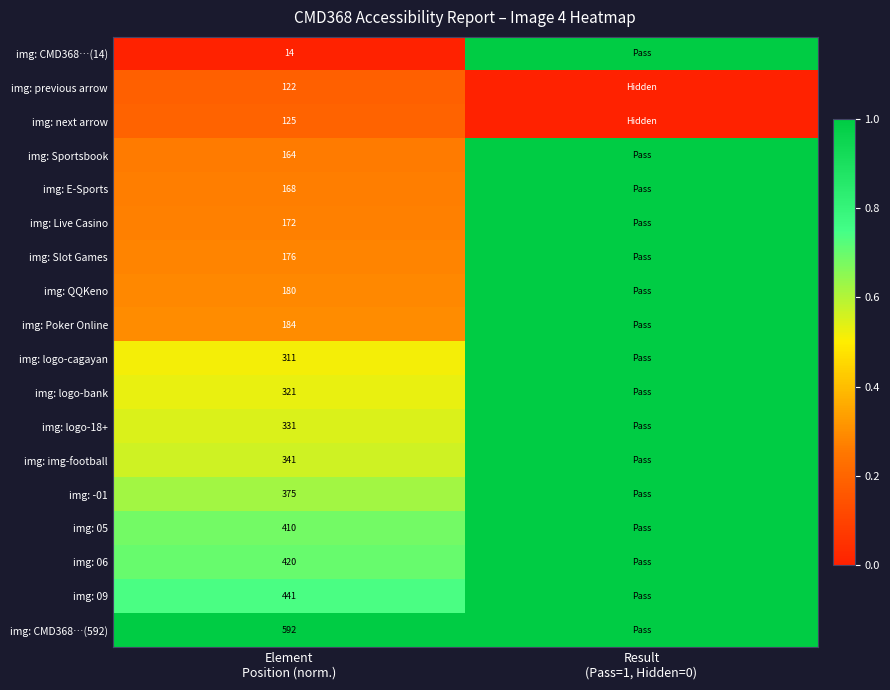

Count the number of categories in the chart.

2